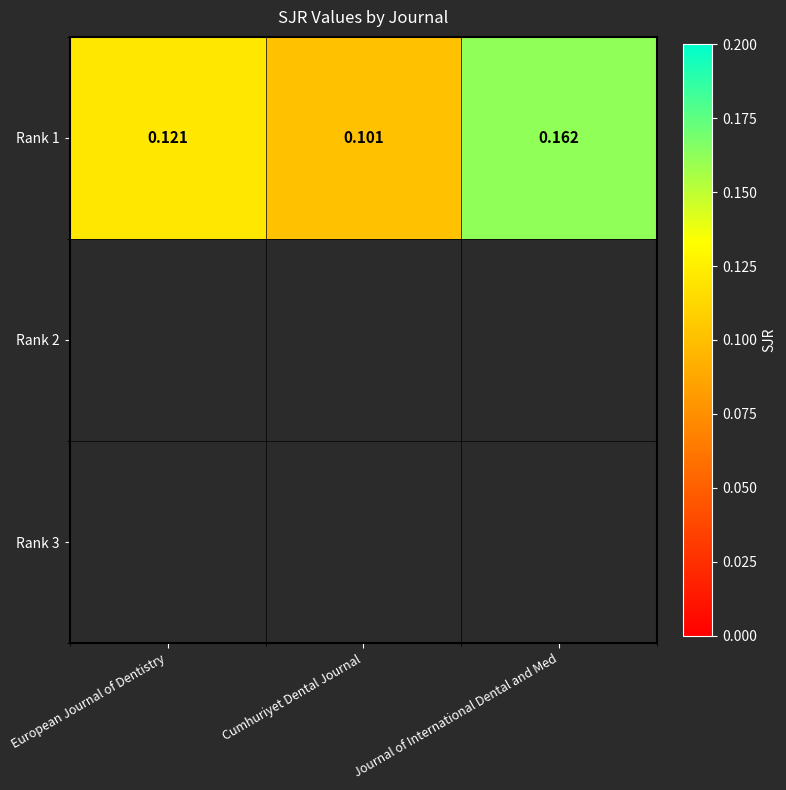

Between European Journal of Dentistry and Journal of International Dental and Med, which is larger?

Journal of International Dental and Med